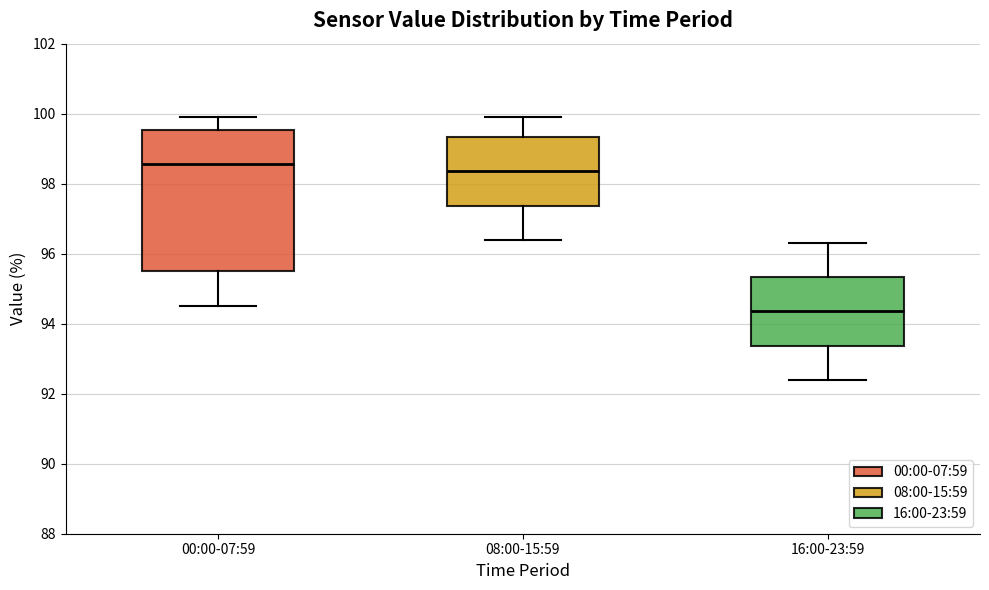

Where is the lower edge of the box for 08:00-15:59 on the y-axis? The values are not printed on the chart, so give them approximately, as read against the axis.

97.4